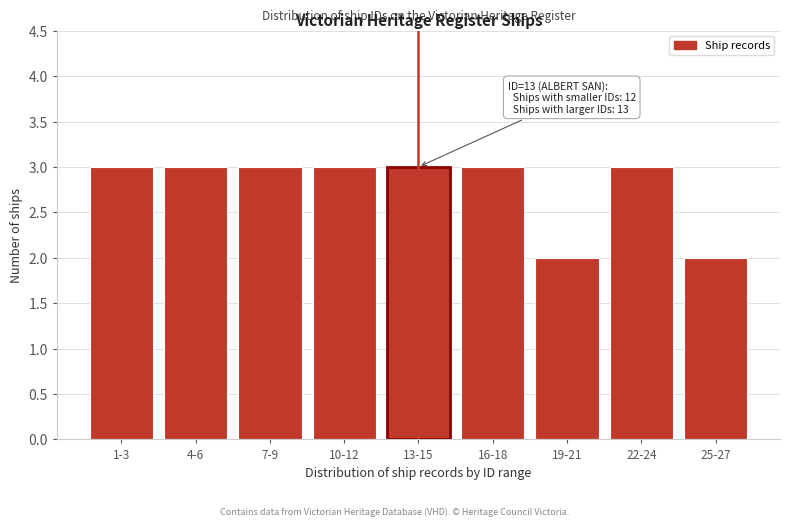

Reading right to left, extract all data points from this chart.

25-27=2	22-24=3	19-21=2	16-18=3	13-15=3	10-12=3	7-9=3	4-6=3	1-3=3